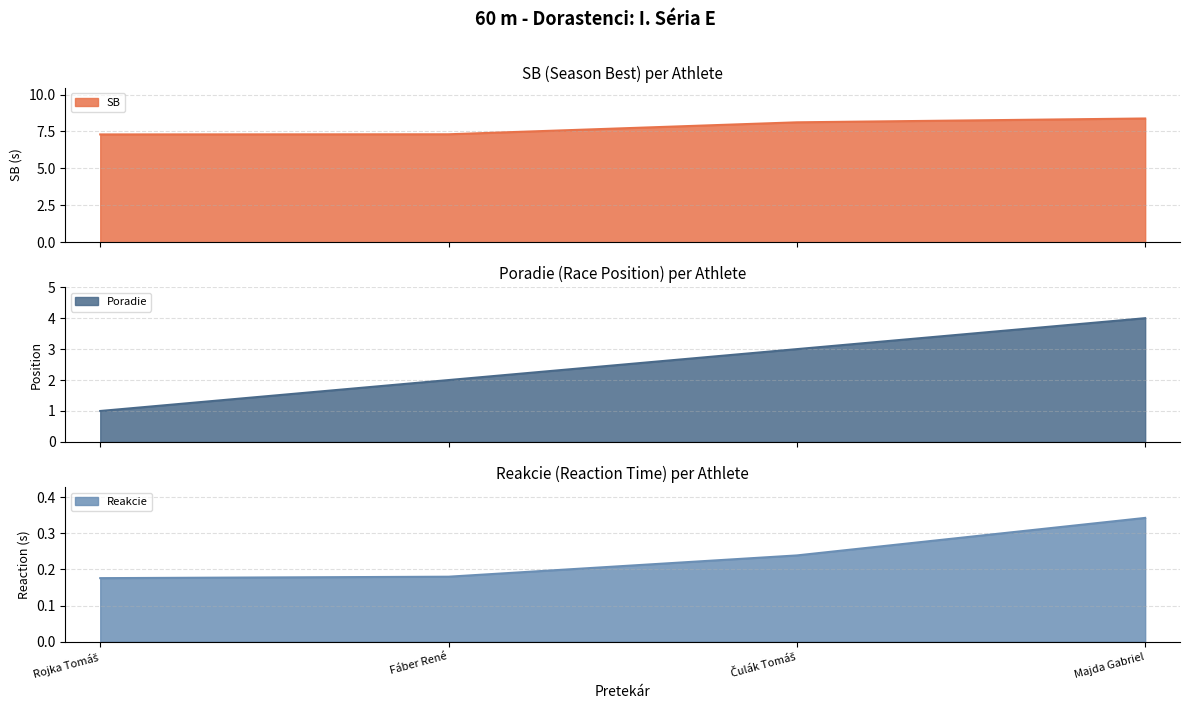

True or false: Reakcie has a value of 0.4 at Čulák Tomáš.

False